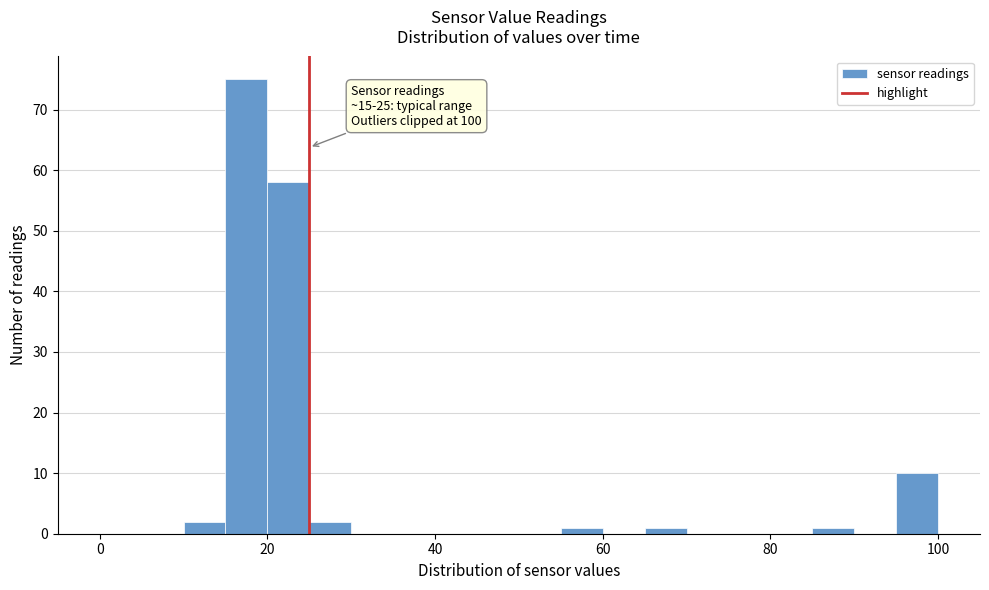

Read against the x-axis, roughly where is the centre of the tallest bar?

18